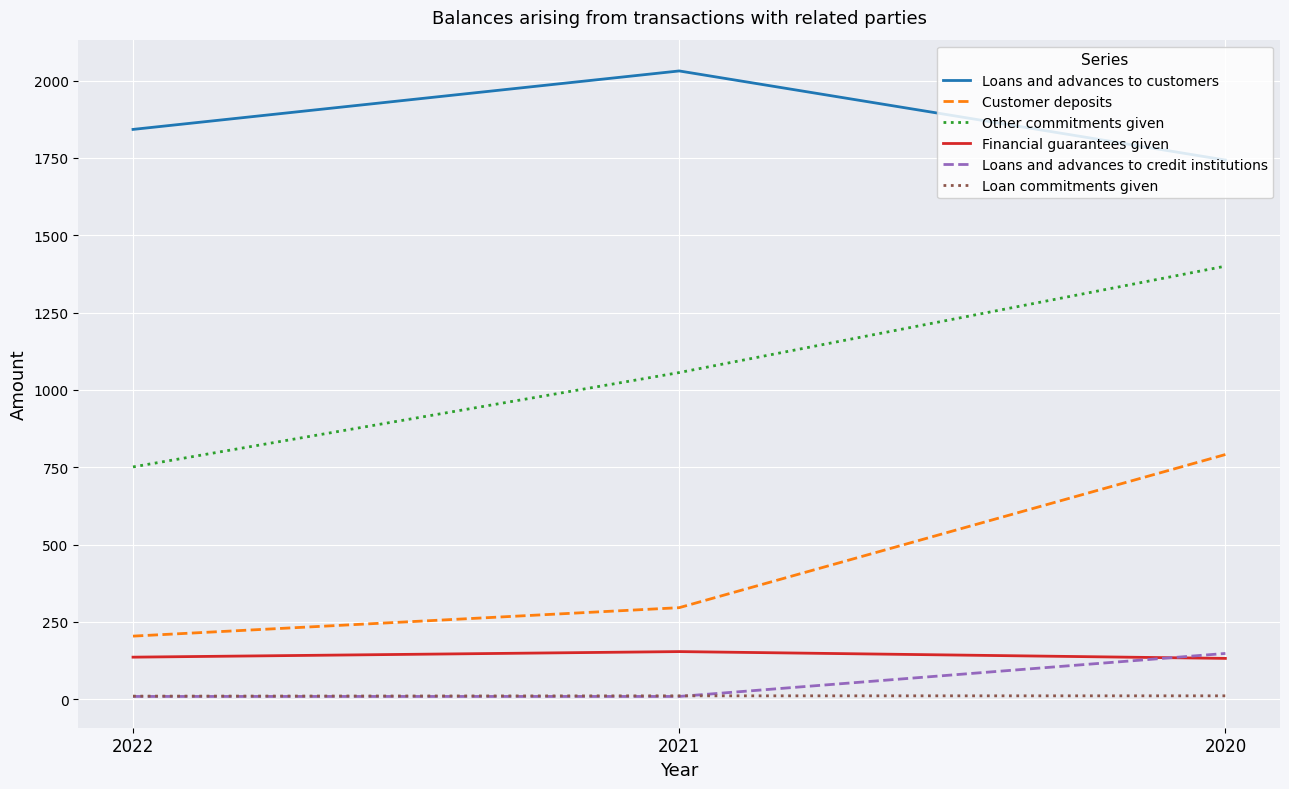

Which label corresponds to the largest value in the chart?

2021